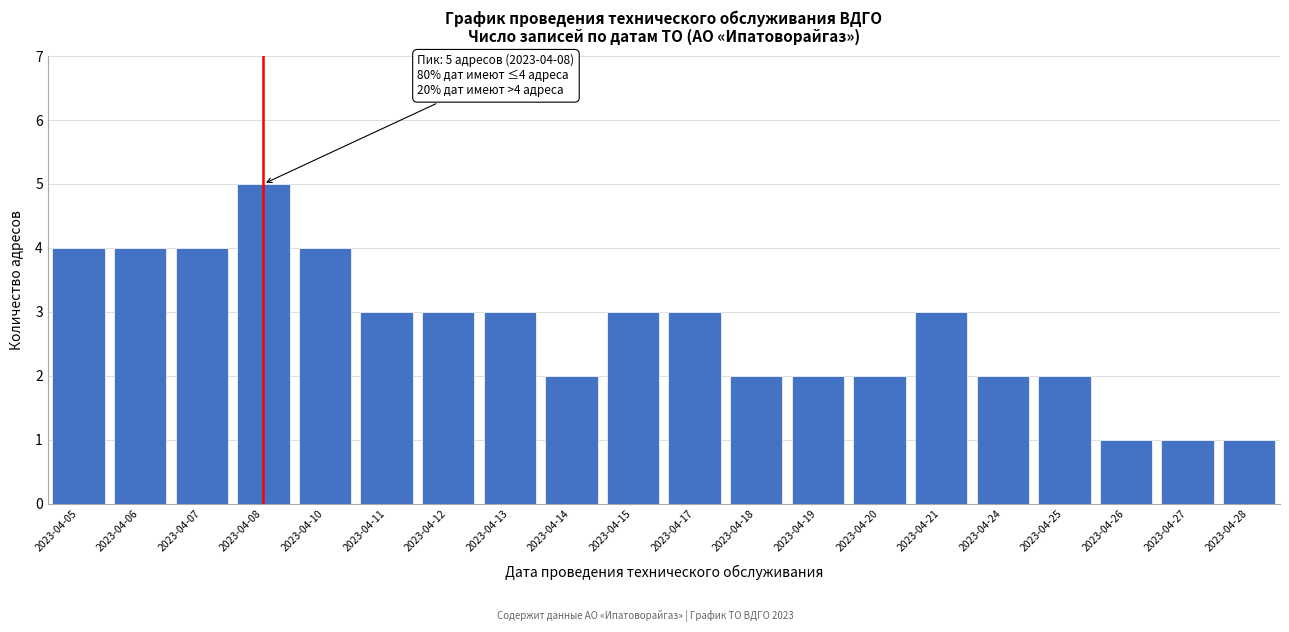

Reading left to right, list all the values displayed in this chart.

4	4	4	5	4	3	3	3	2	3	3	2	2	2	3	2	2	1	1	1